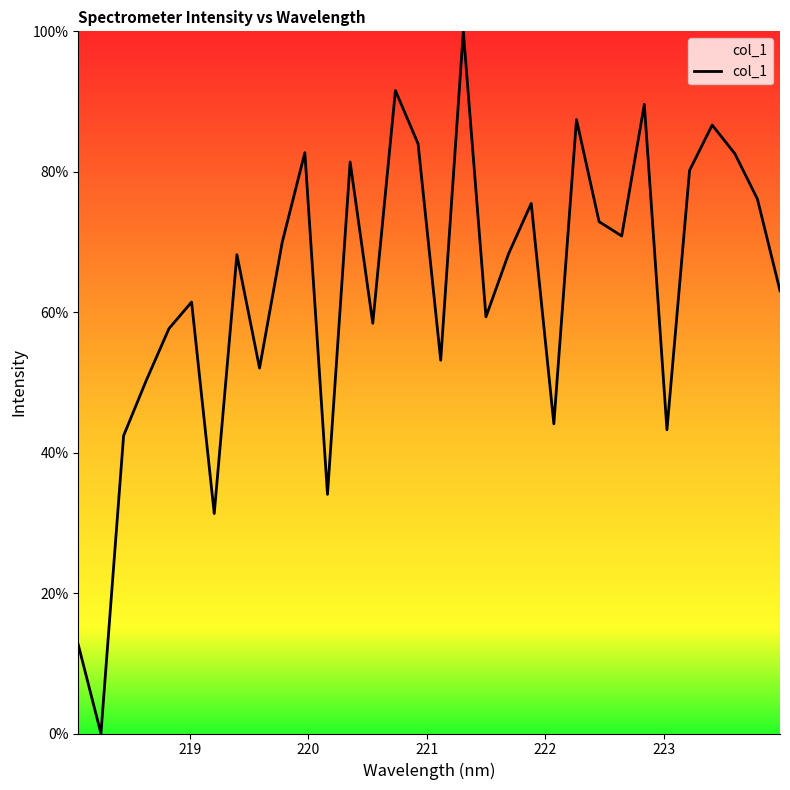

What is the average value?

63.5